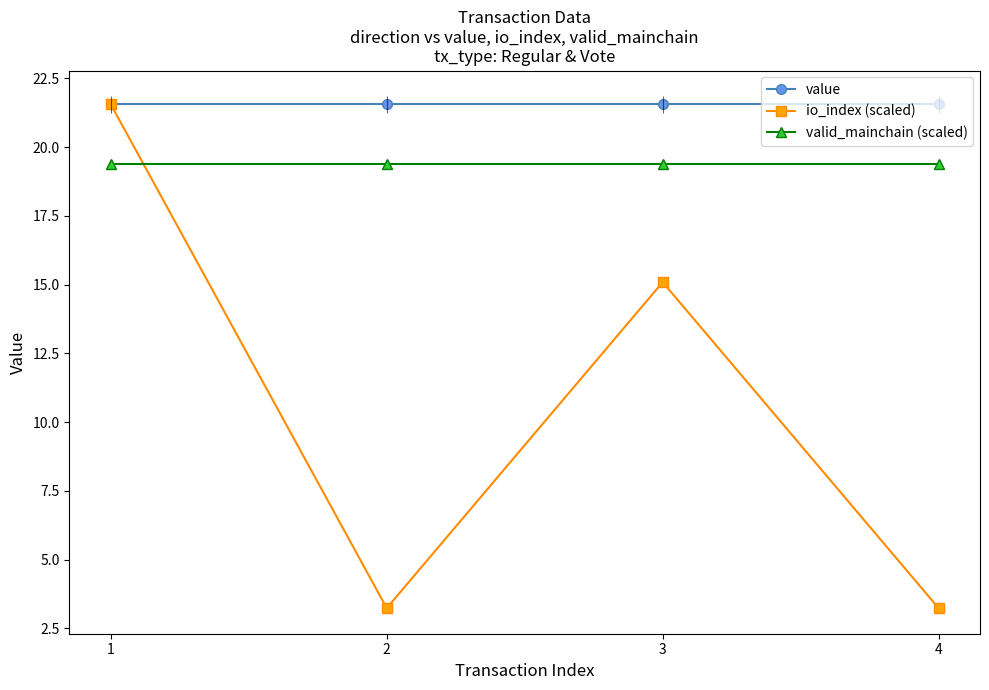

How many values in the io_index (scaled) series exceed 15?

2